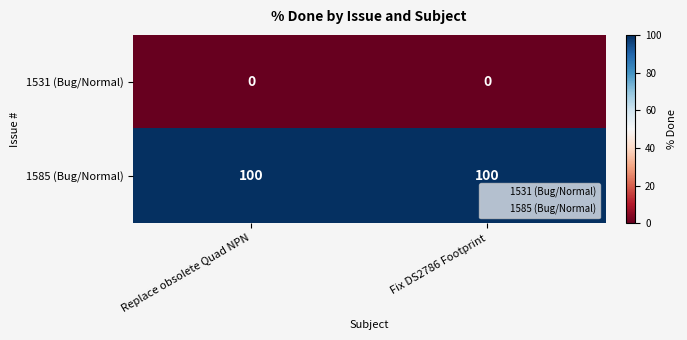

Reading right to left, what are all the values shown in this chart?

1531 (Bug/Normal): 0	0
1585 (Bug/Normal): 100	100